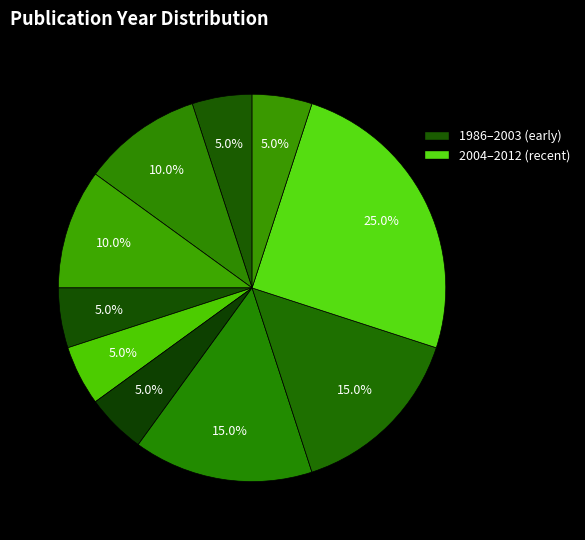

How many slices are in this pie chart?

10